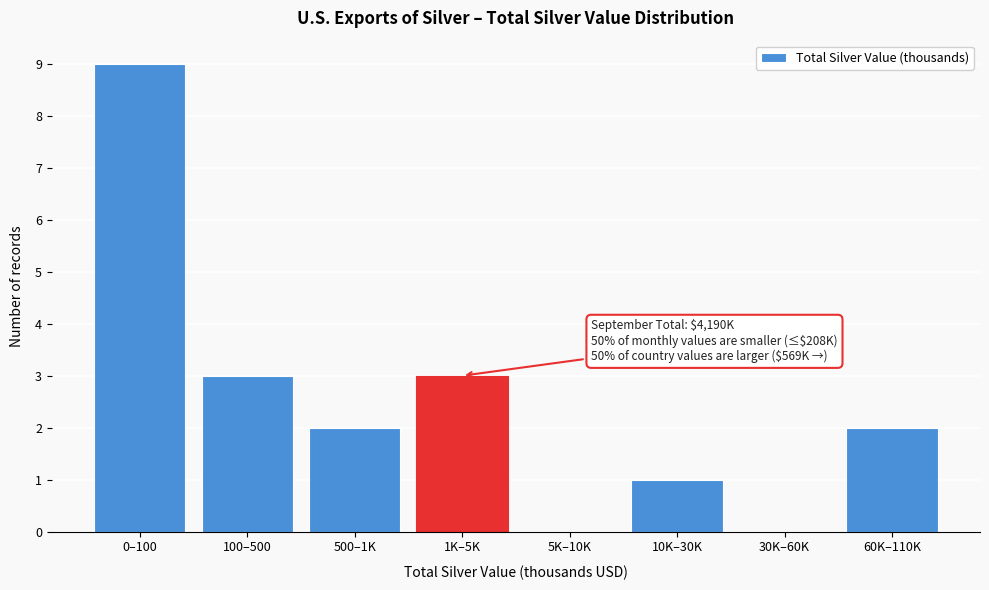

Reading left to right, list all the values displayed in this chart.

0–100=9	100–500=3	500–1K=2	1K–5K=3	5K–10K=0	10K–30K=1	30K–60K=0	60K–110K=2